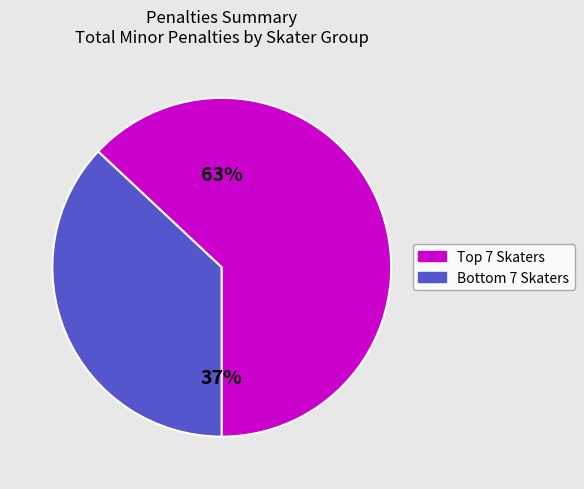

To the nearest percent, what is the average slice percentage?

50%